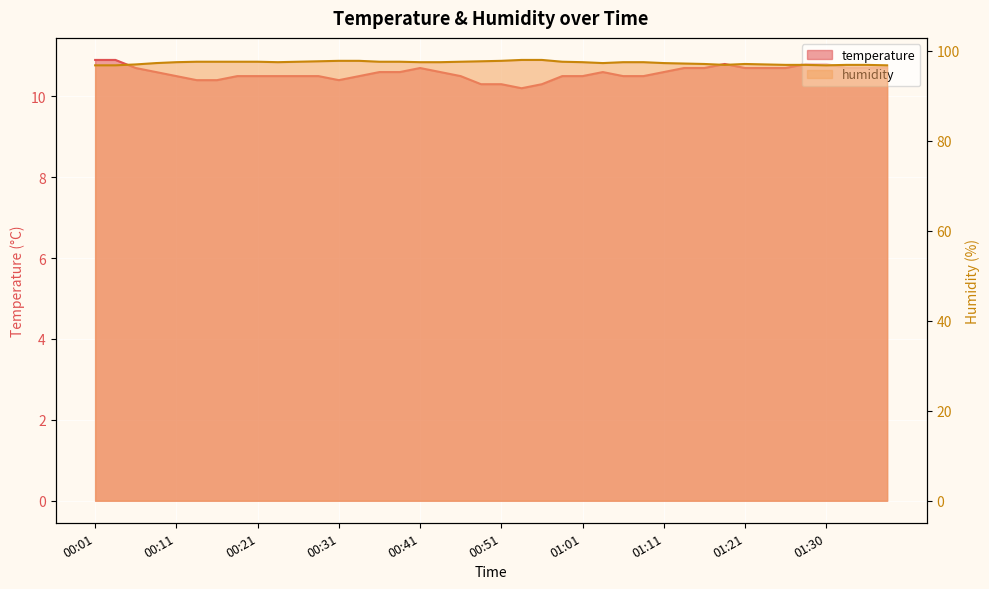

What is the minimum value for humidity?

96.8